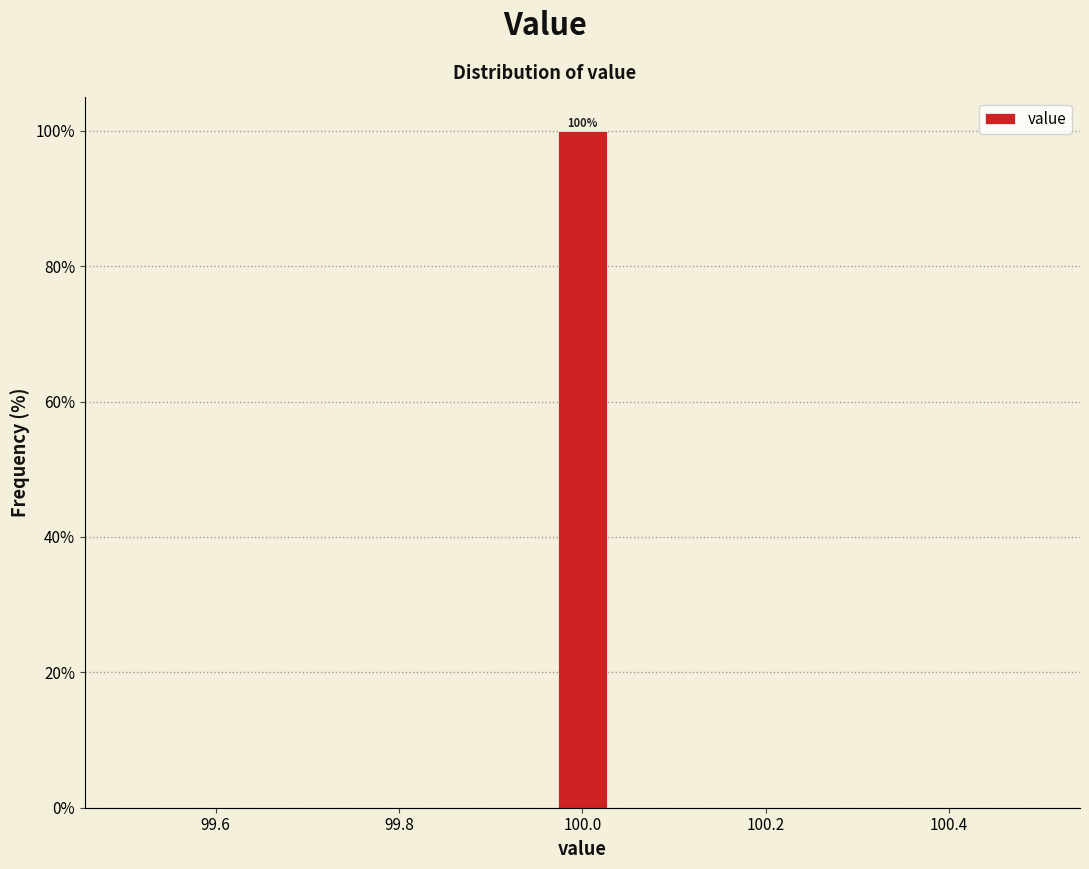

Read against the x-axis, roughly where is the centre of the tallest bar?

100.00